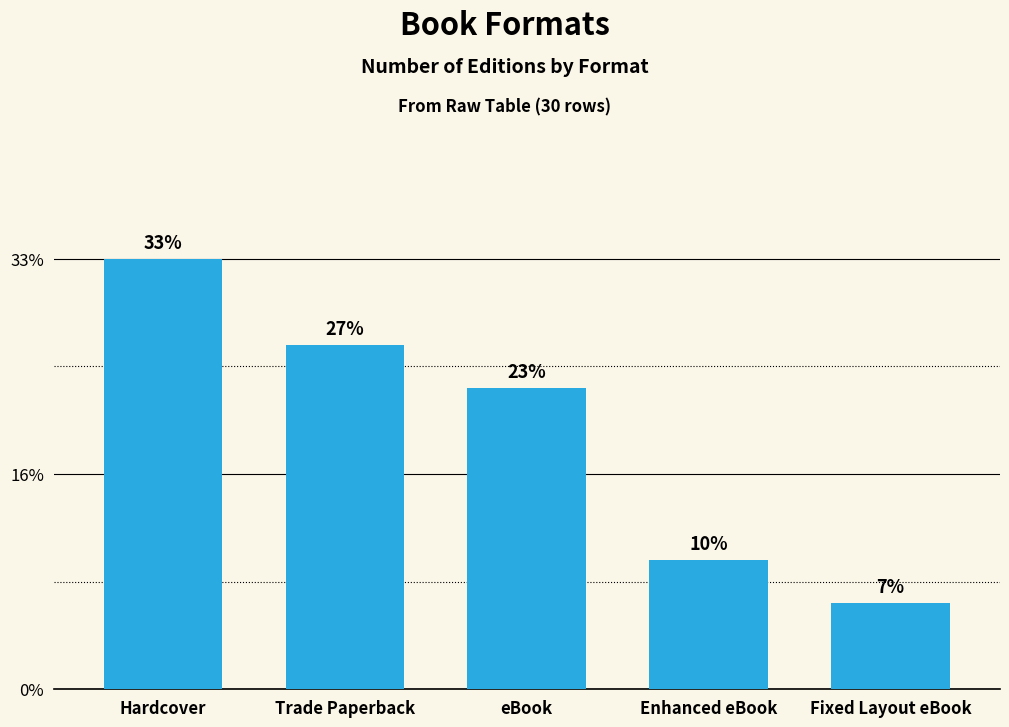

Where does the data first go above 7?

Hardcover